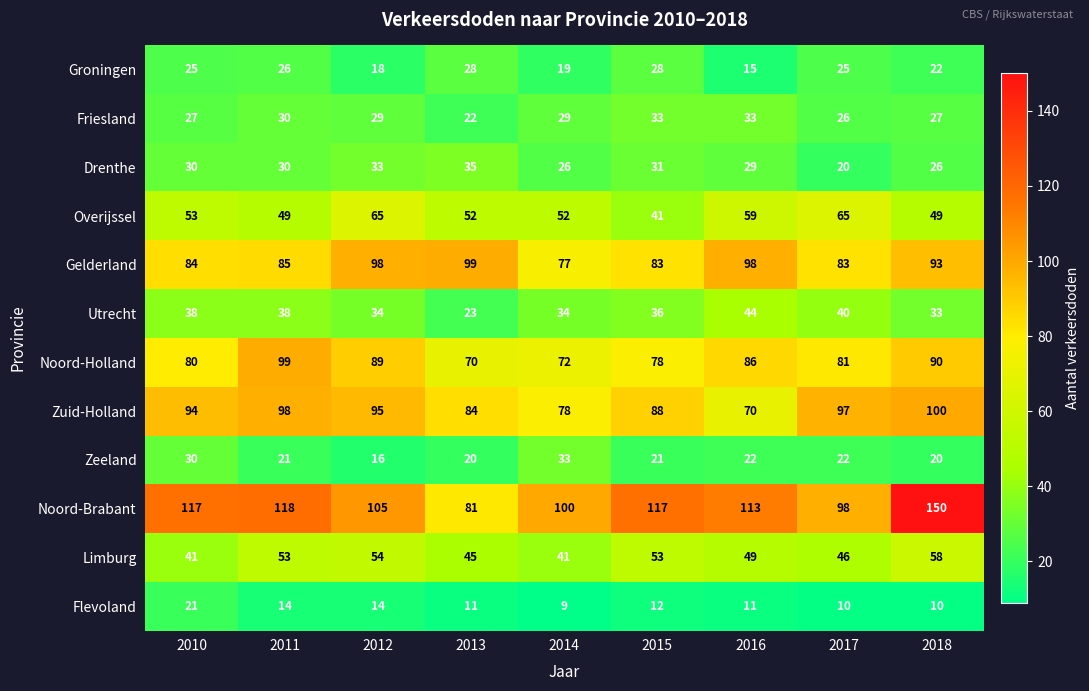

Which series has the largest range (max minus min)?

Noord-Brabant